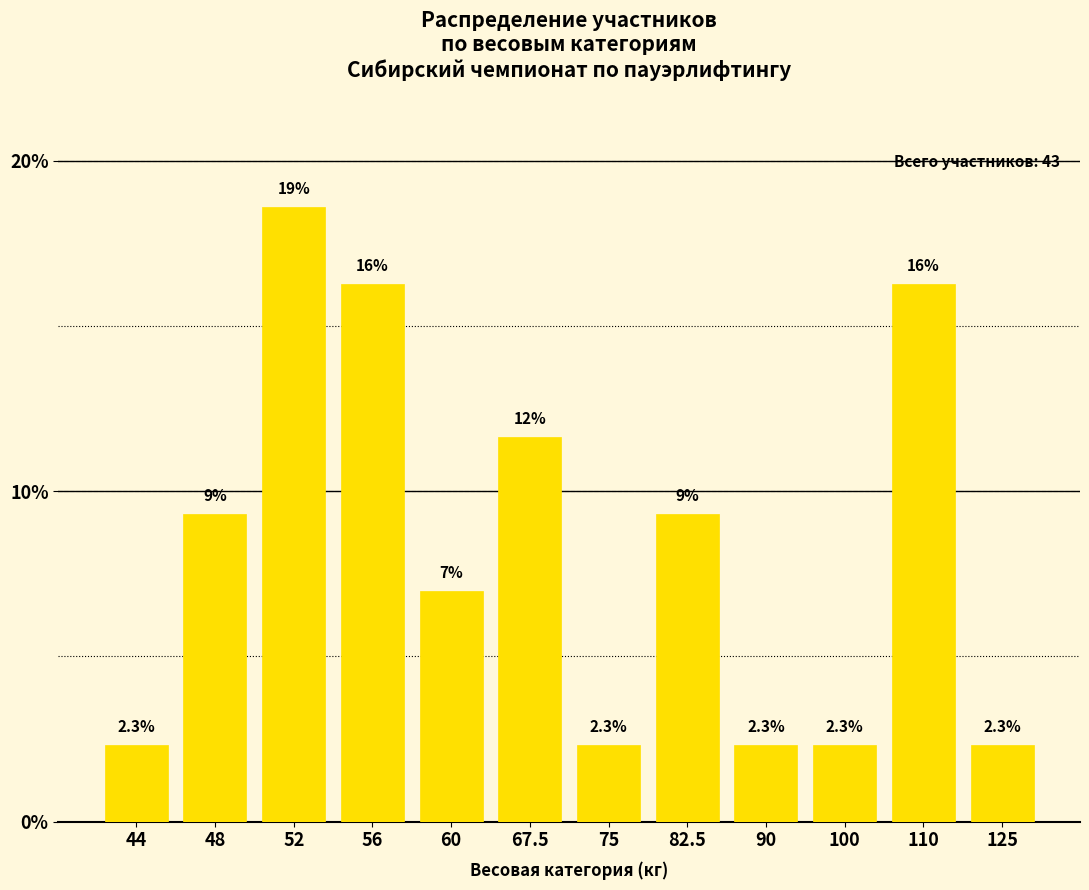

Reading left to right, what are all the values shown in this chart?

2.3	9.3	18.6	16.3	7.0	11.6	2.3	9.3	2.3	2.3	16.3	2.3